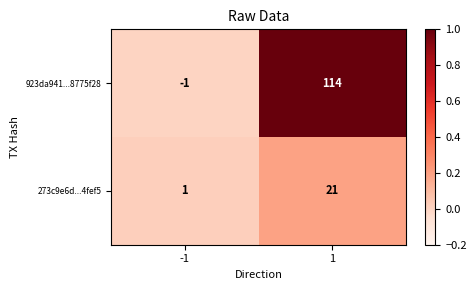

At which category is the sum across all series the highest?

1